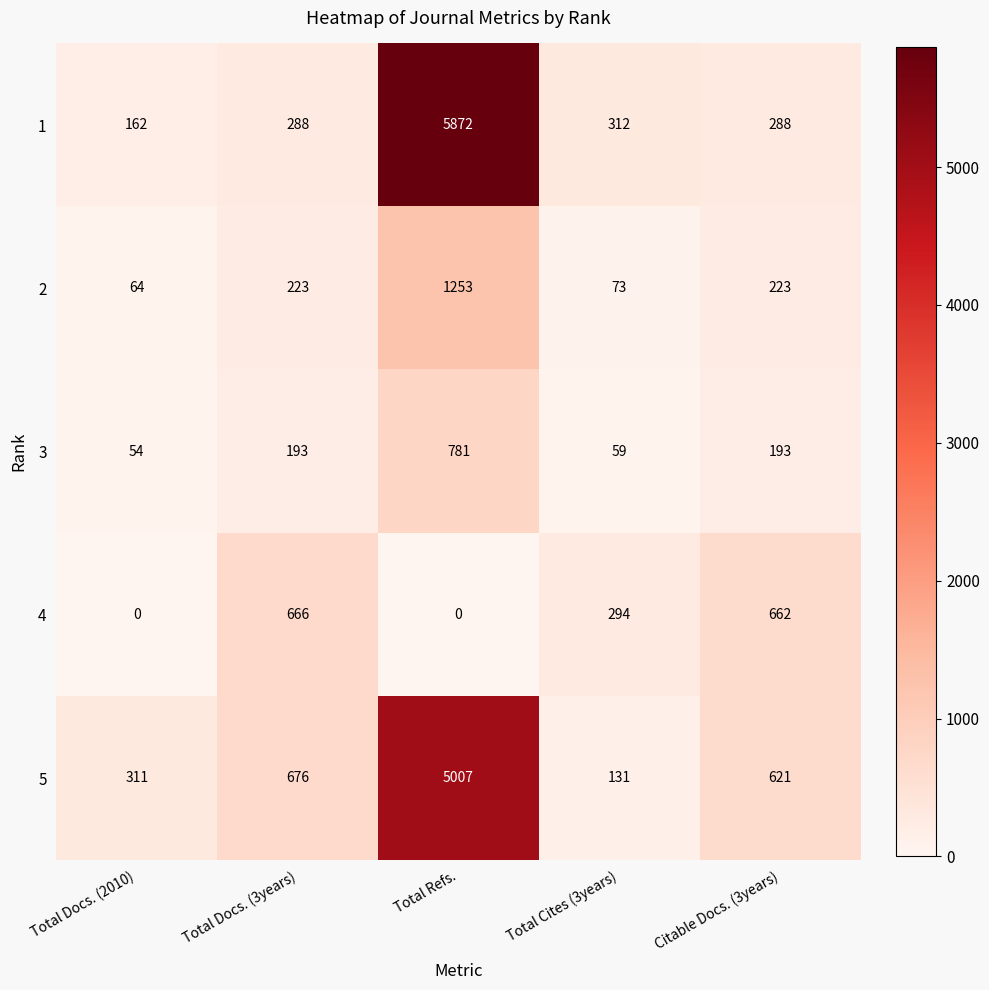

Which series has the widest spread of values?

1